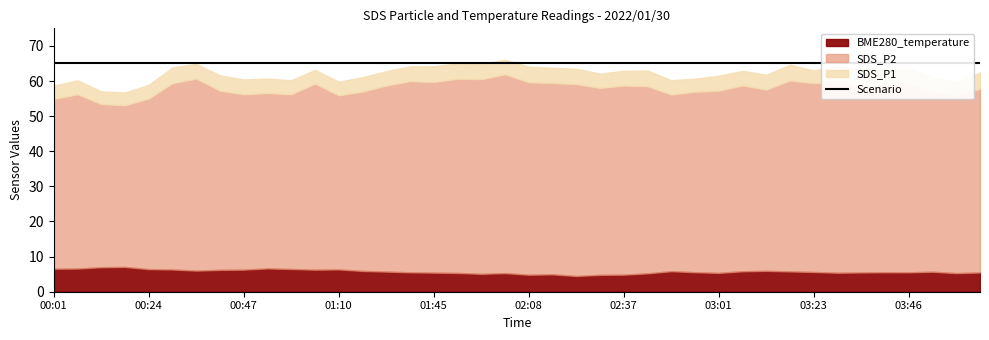

What position from the right is 02:43?

15